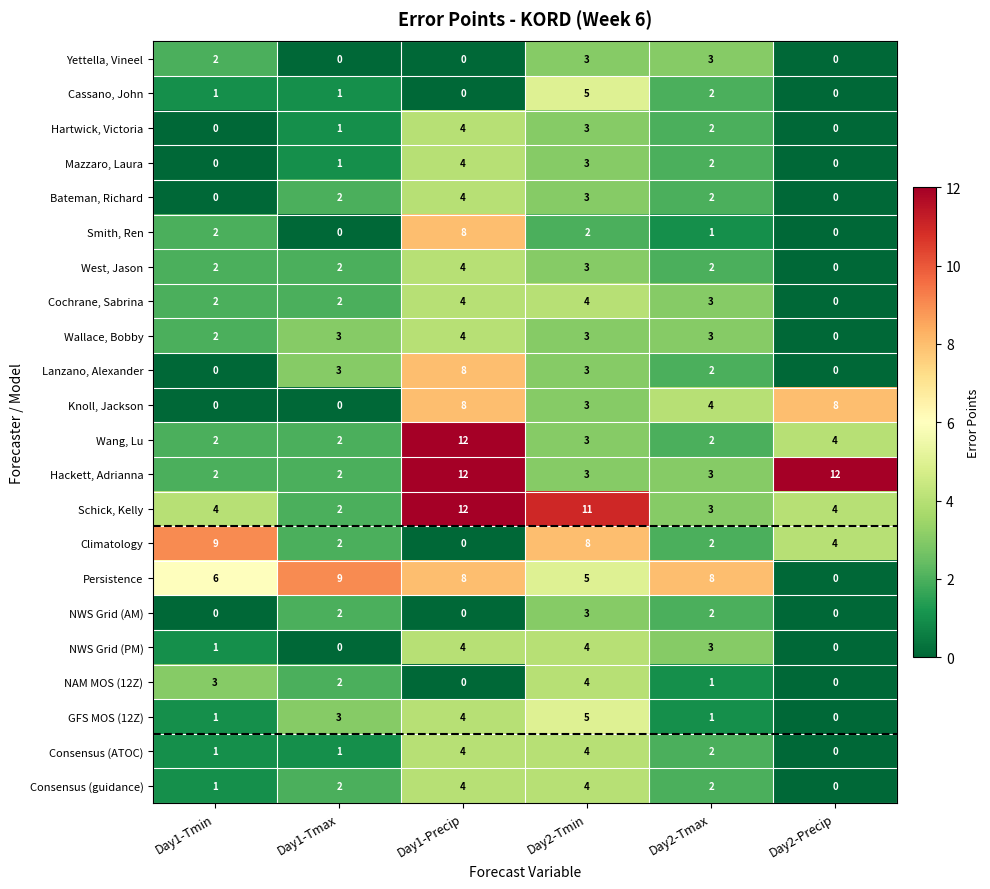

What is the sum of all Yettella, Vineel values?

8